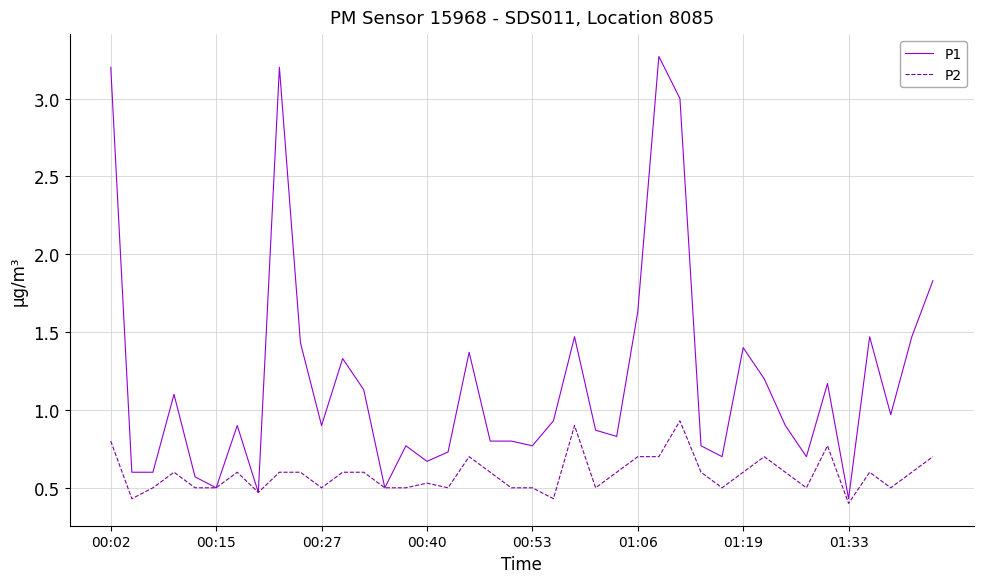

Which series has the widest spread of values?

P1